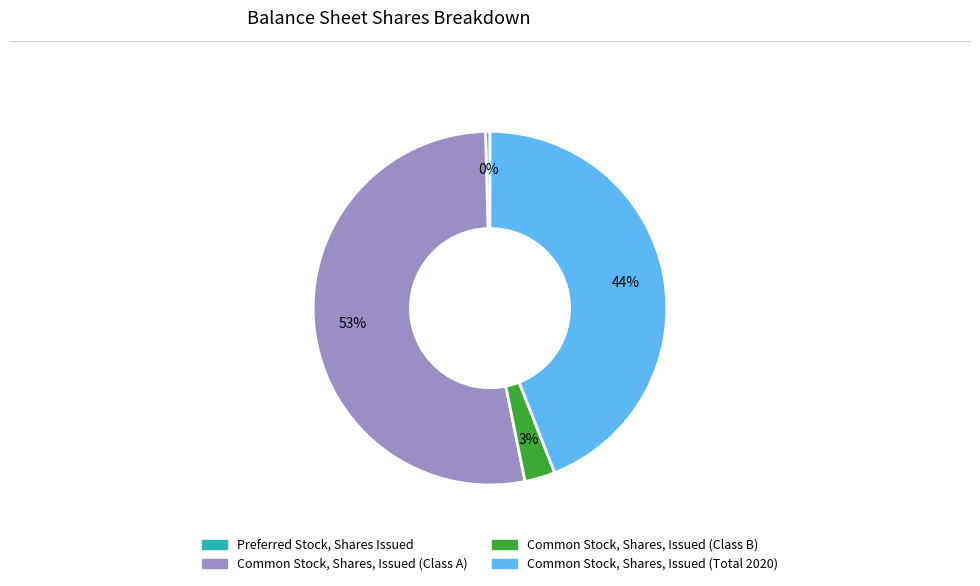

Which slice is the smallest?

Preferred Stock, Shares Issued